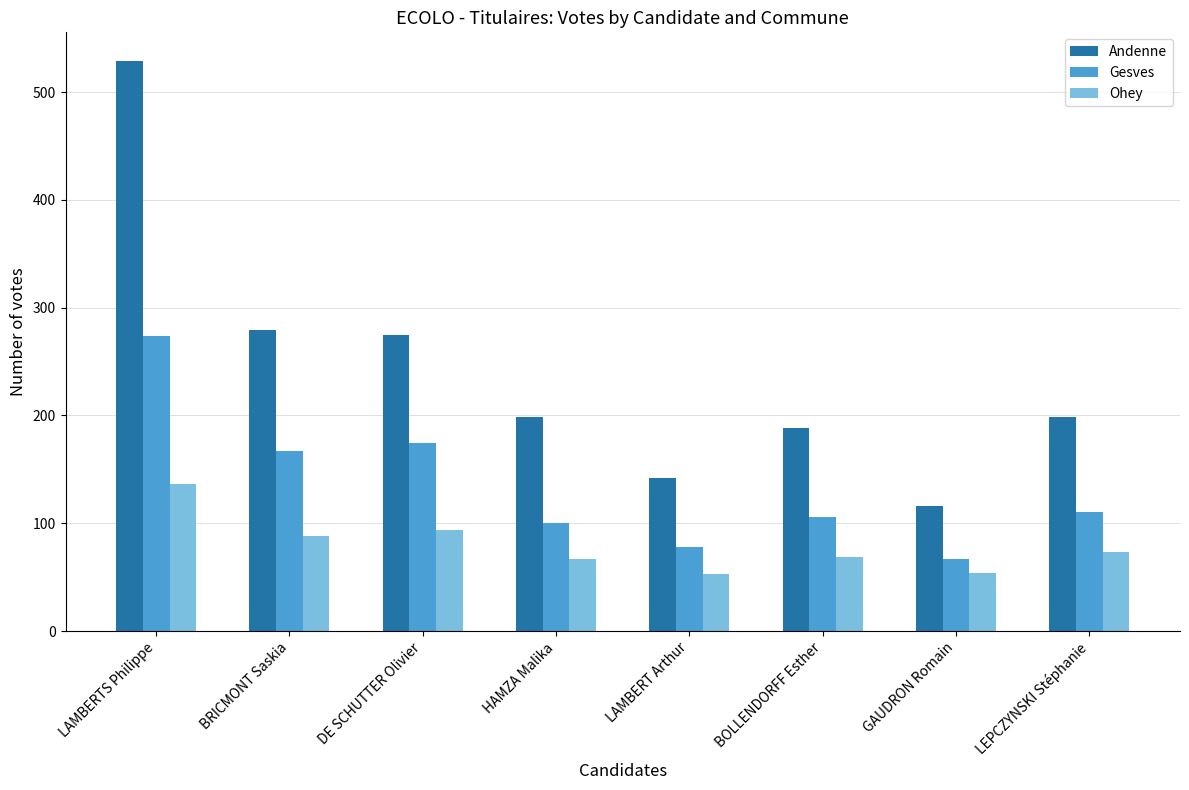

At which label does Ohey first exceed 73?

LAMBERTS Philippe